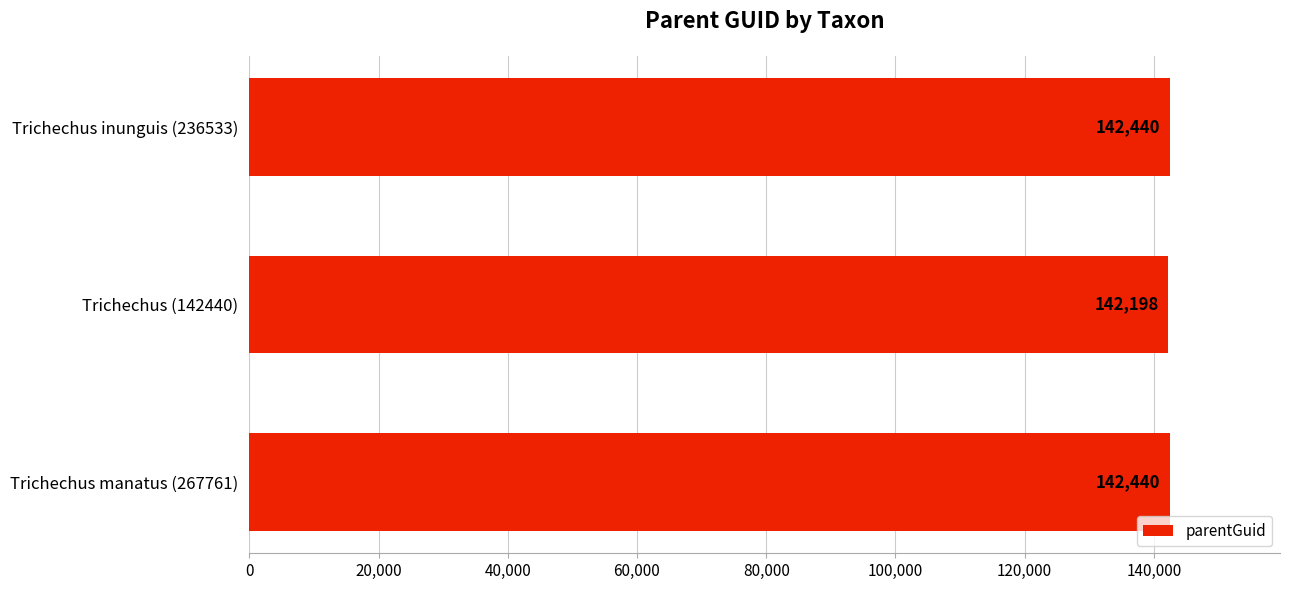

Reading bottom to top, what are all the values shown in this chart?

142440	142198	142440